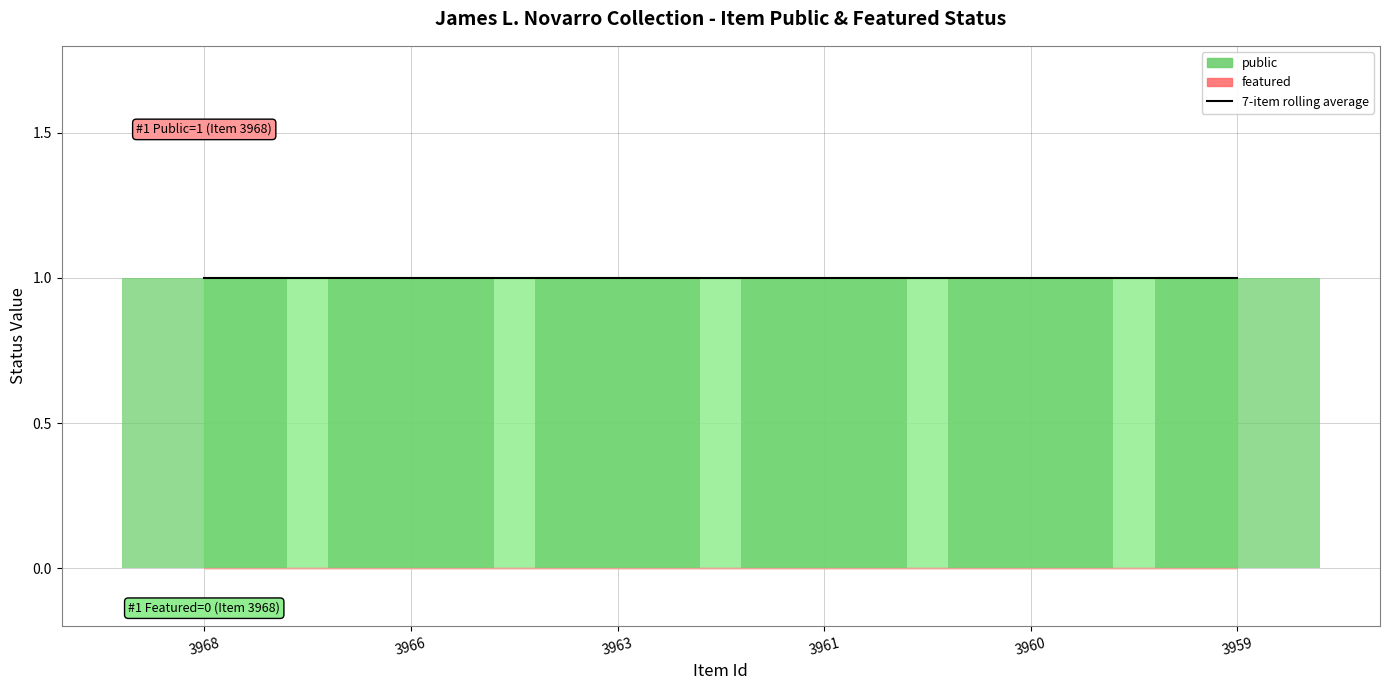

How many bars are there in total?

12